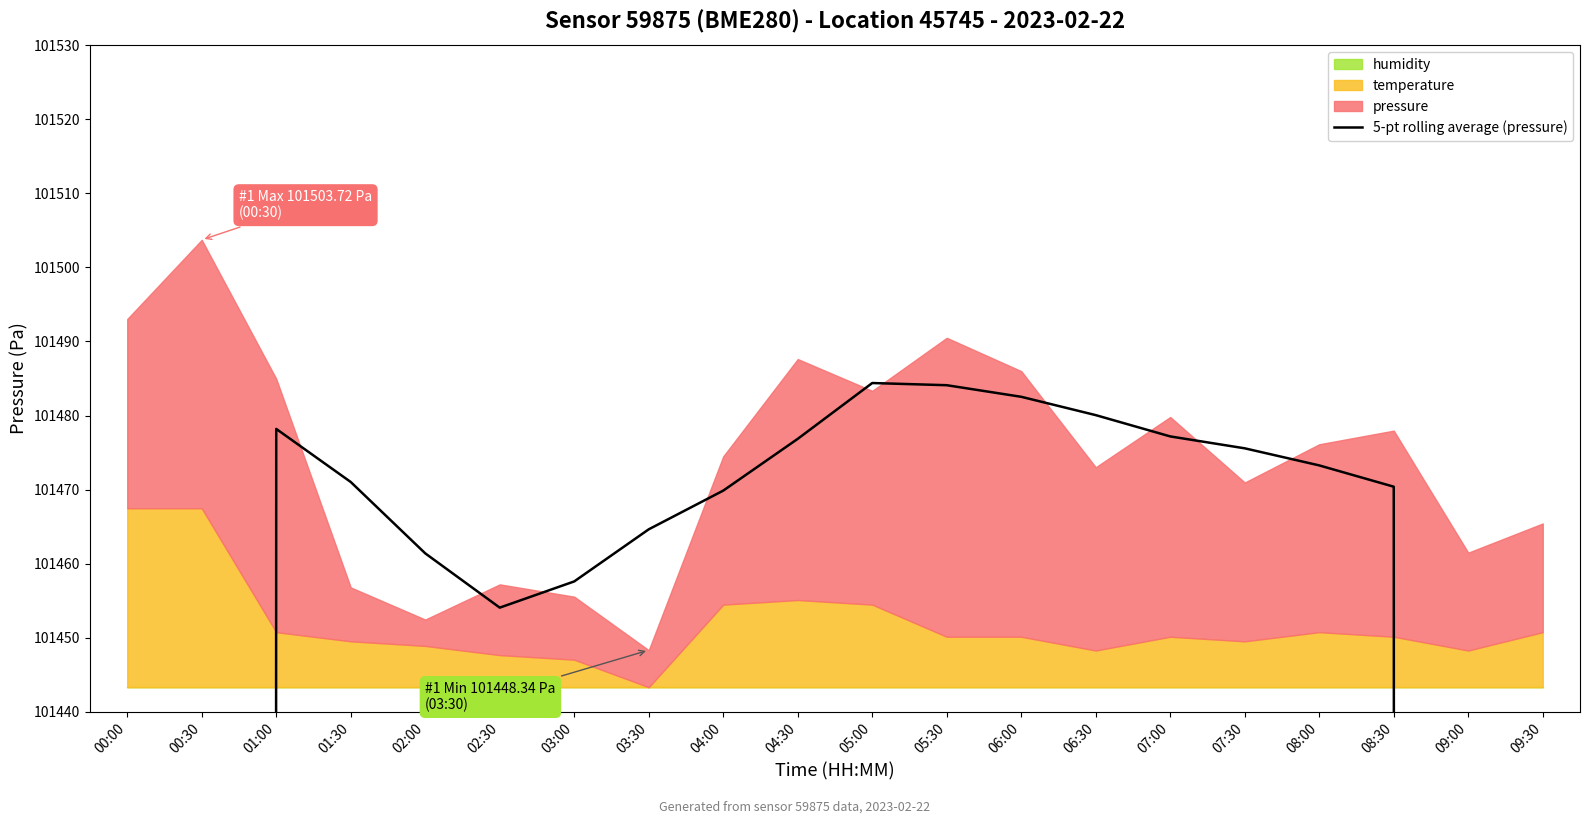

How many points are higher than both their immediate neighbors (excluding endpoints)?

2